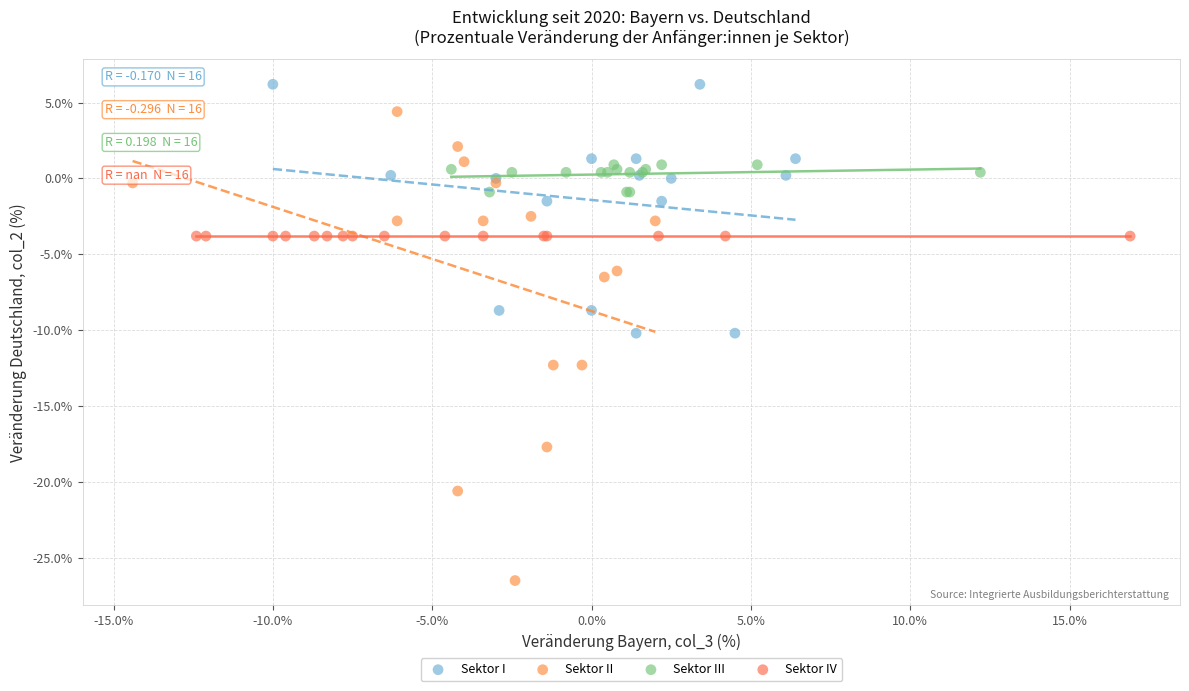

What are all the series names shown in the legend?

Sektor I, Sektor II, Sektor III, Sektor IV